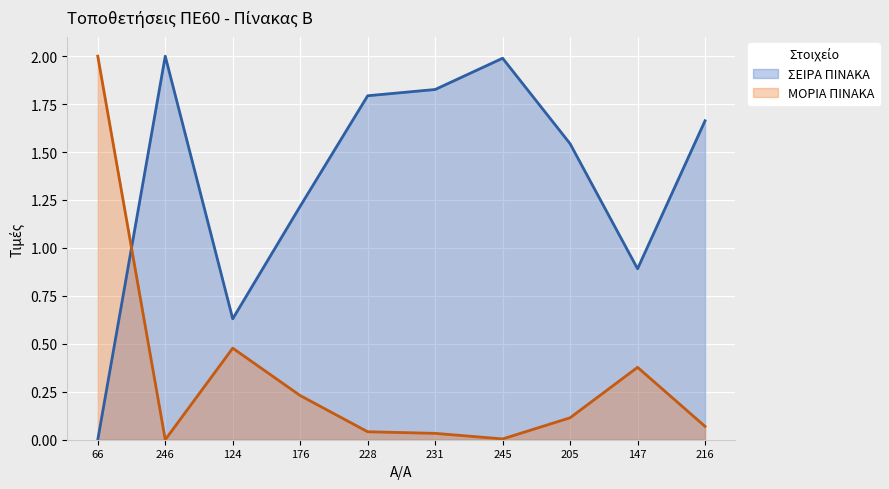

What position from the left is 216?

10